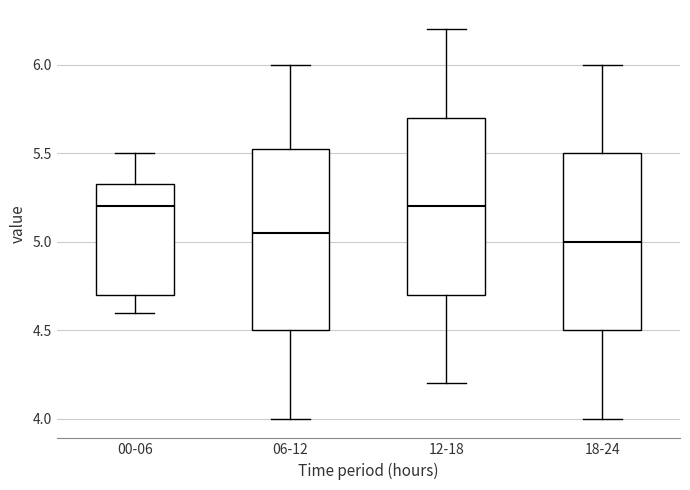

Reading left to right, transcribe this box plot: for each box, give where its median line is, the range the box spans, and where its two whiskers end, as read against the y-axis. The values are not printed on the chart, so give them approximately, as read against the axis.

00-06: median 5.20, box 4.70 to 5.35, whiskers 4.60 to 5.50
06-12: median 5.05, box 4.50 to 5.55, whiskers 4.00 to 6.00
12-18: median 5.20, box 4.70 to 5.70, whiskers 4.20 to 6.20
18-24: median 5.00, box 4.50 to 5.50, whiskers 4.00 to 6.00